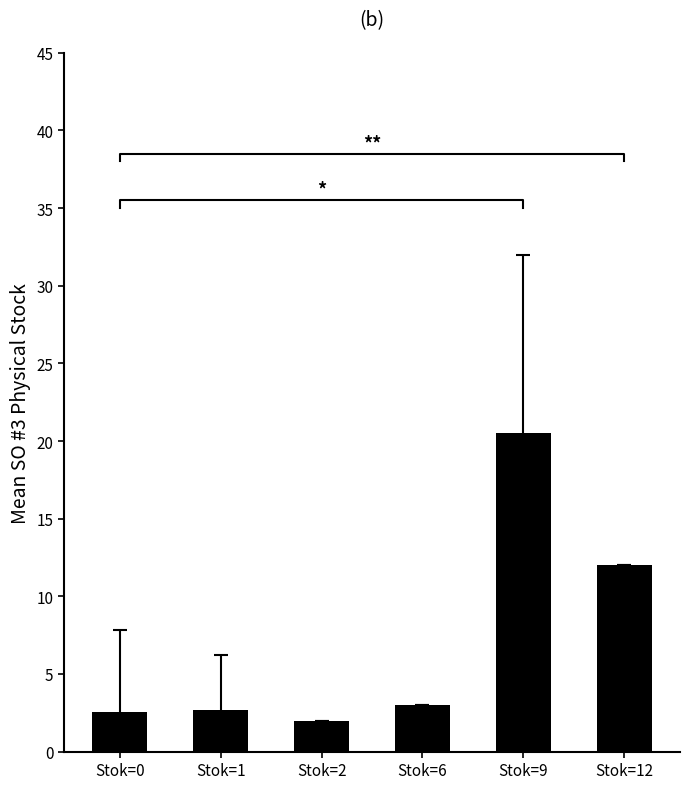

Reading left to right, extract all data points from this chart.

Stok=0=2.6	Stok=1=2.7	Stok=2=2.0	Stok=6=3.0	Stok=9=20.5	Stok=12=12.0